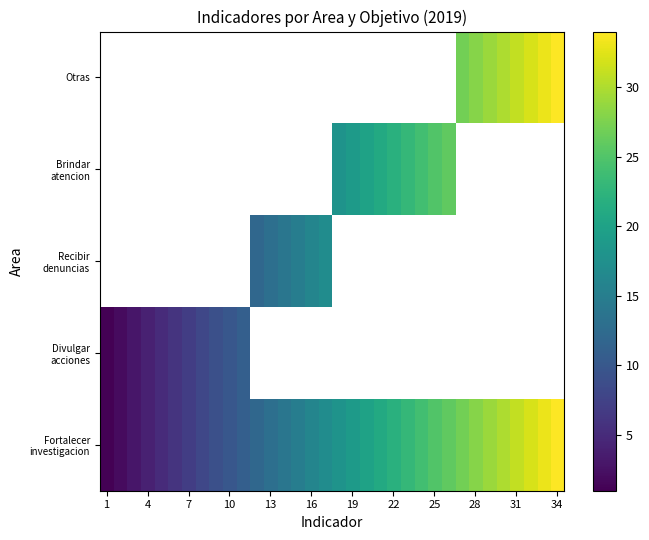

What is the minimum value shown in the chart?

1.0